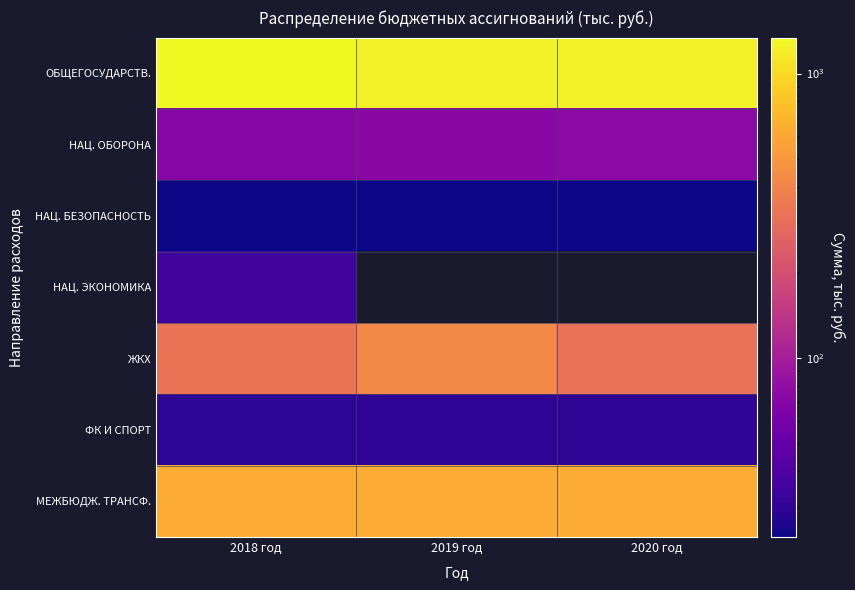

Which series changed the most between 2019 год and 2020 год?

ЖКХ